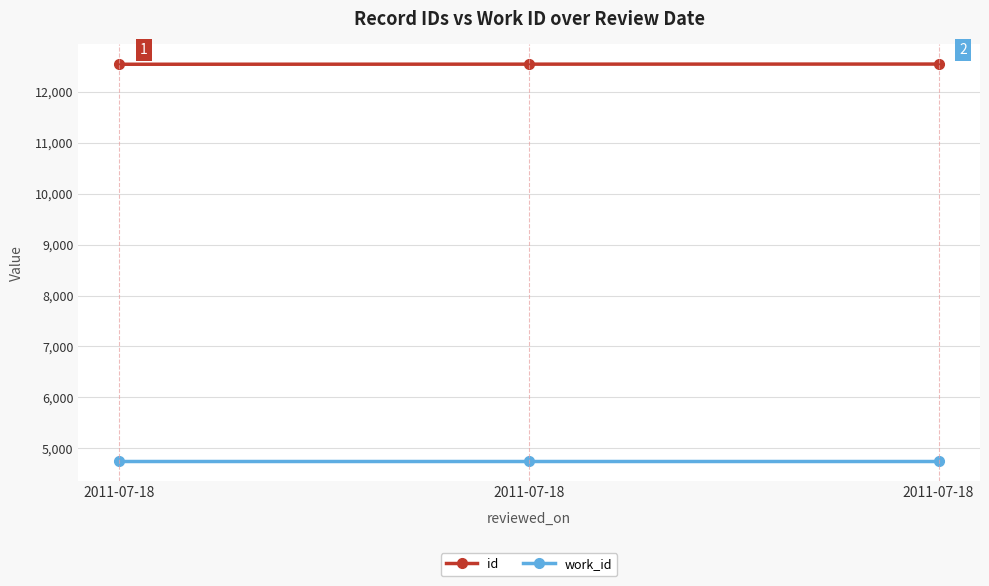

What is the difference between the highest and lowest values at 2011-07-18?

7796